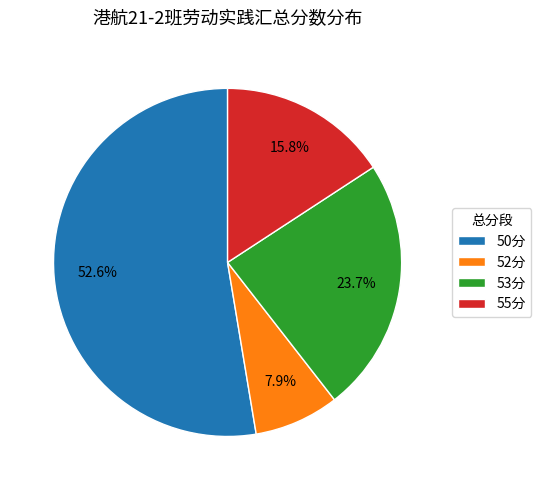

Rank the categories by value from lowest to highest.

52分, 55分, 53分, 50分